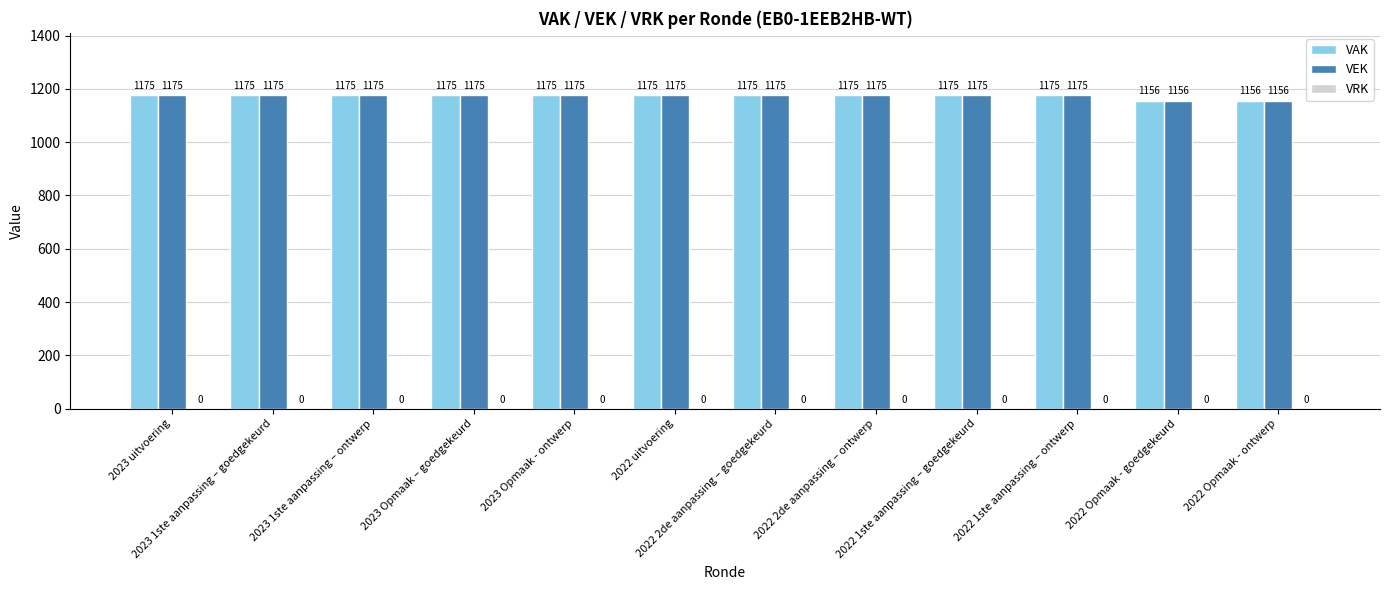

The value of VAK at 2022 Opmaak - goedgekeurd is 1894. True or false?

False